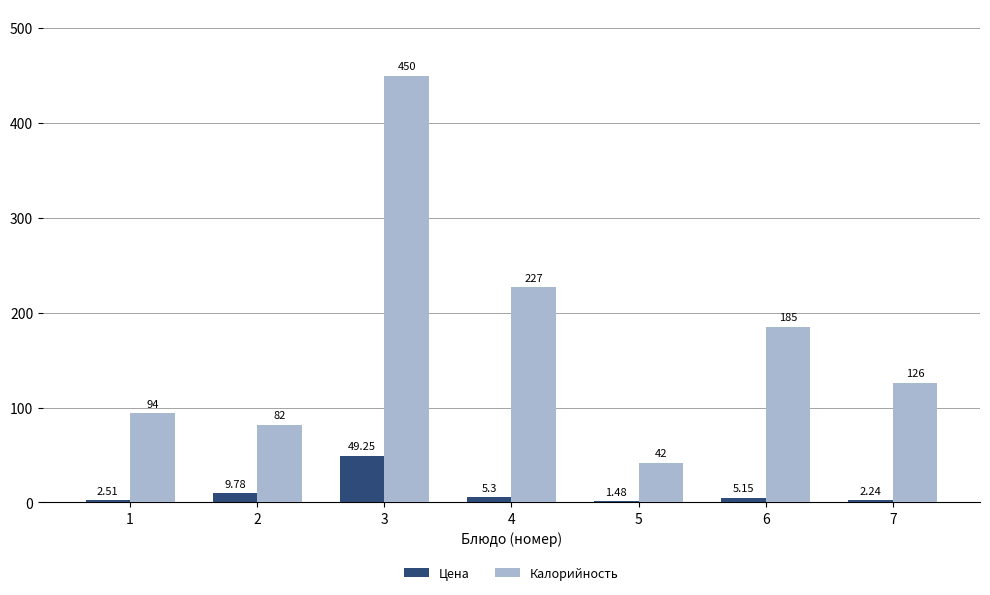

Which series changed the most between 4 and 5?

Калорийность